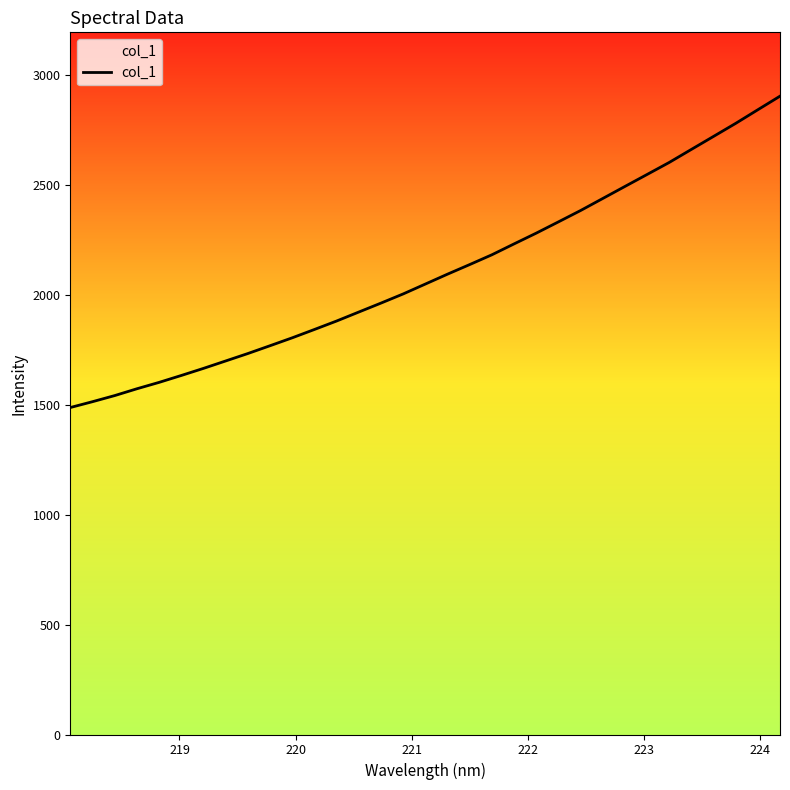

What is the maximum value shown in the chart?

2903.9